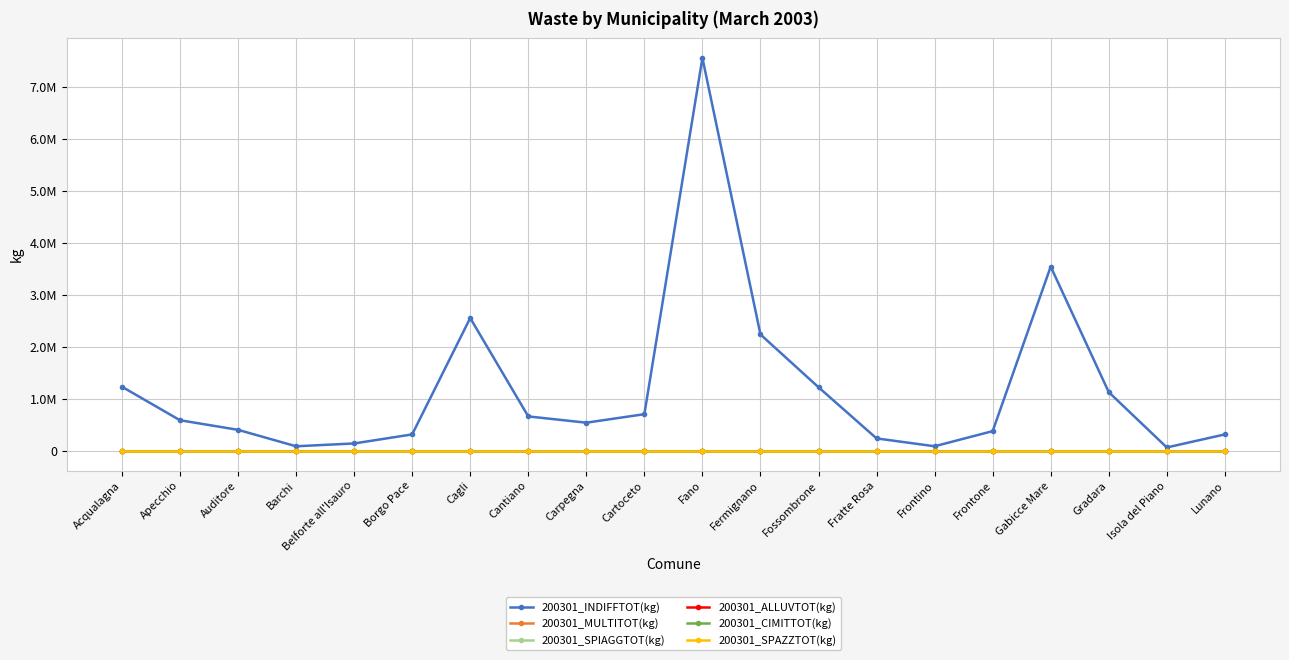

What is the average value of the 200301_INDIFFTOT(kg) series?

1201893